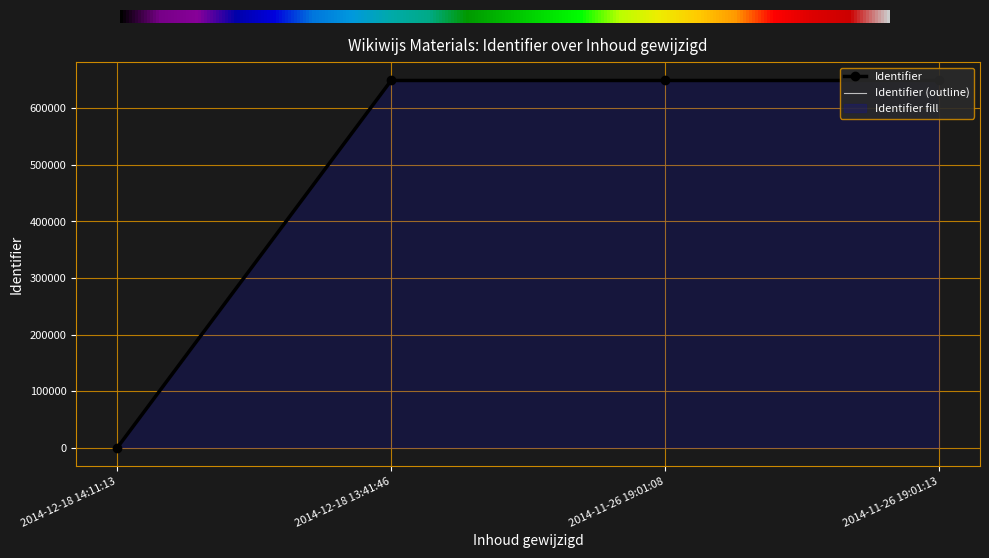

Reading left to right, what are all the values shown in this chart?

0	648971	648972	648974